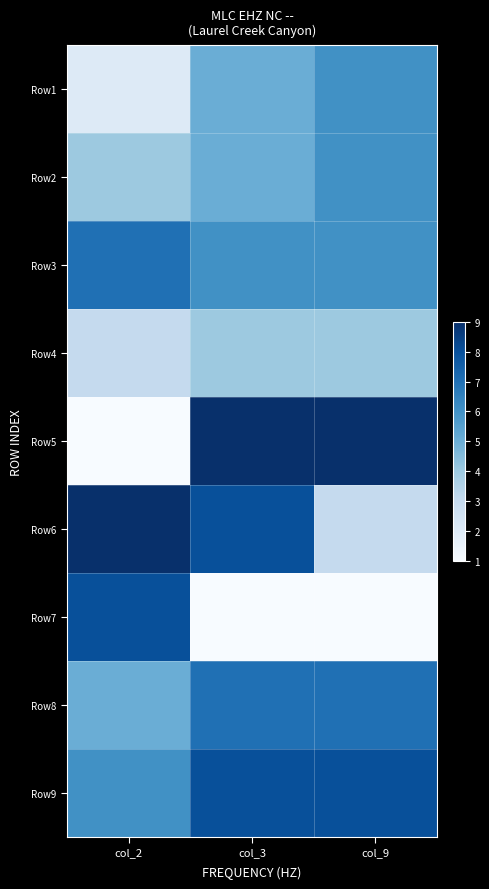

At how many categories does at least one series exceed 1?

3